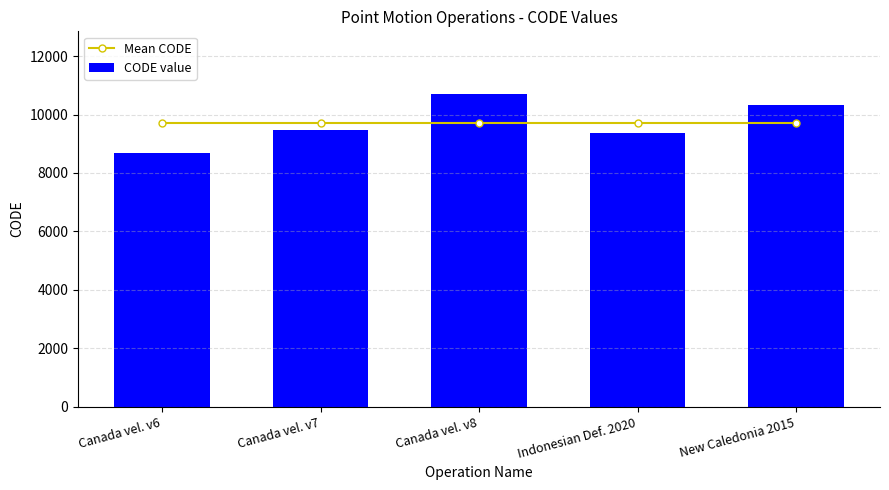

Between Canada vel. v6 and New Caledonia 2015, which is larger?

Canada vel. v6